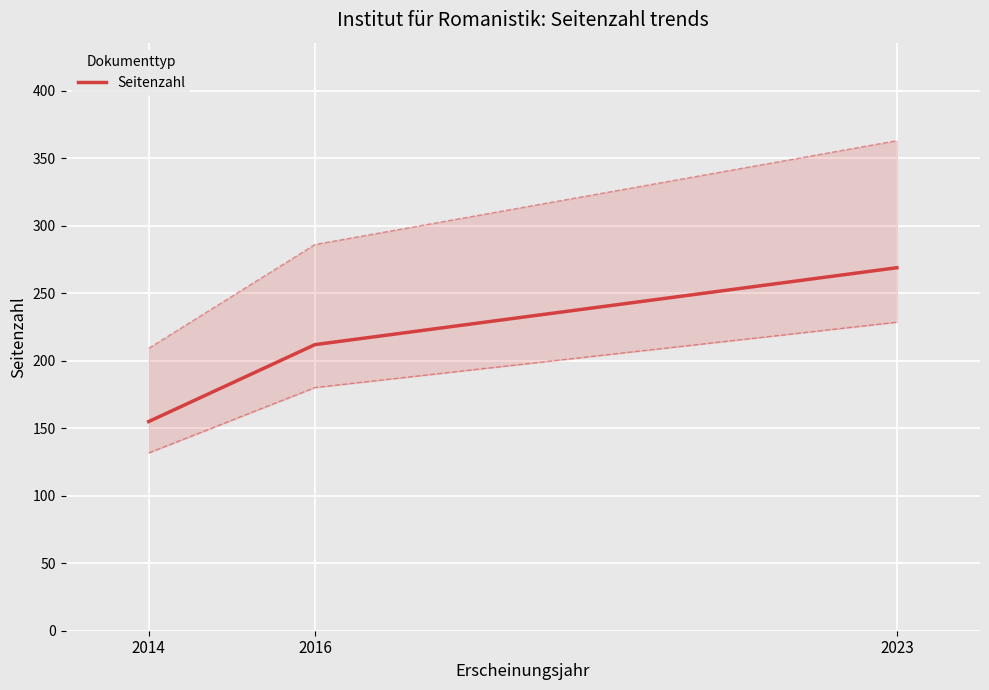

What is the change in value from 2014 to 2016?

+57